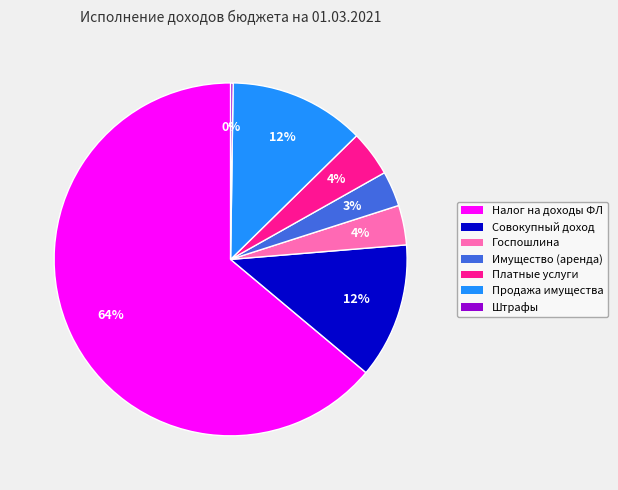

Is there a majority slice in this chart?

Yes